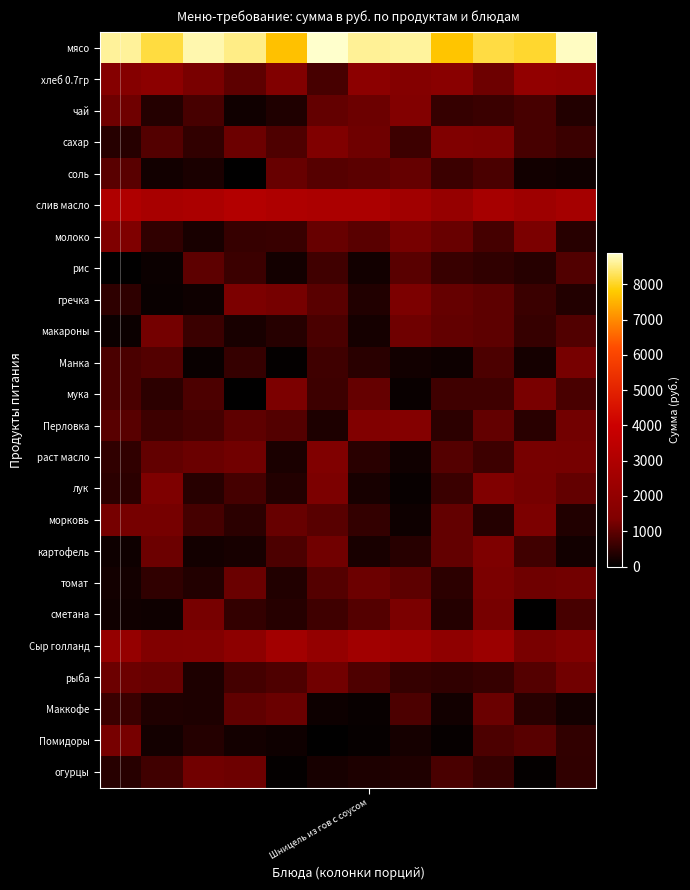

At which category is the sum across all series the highest?

9